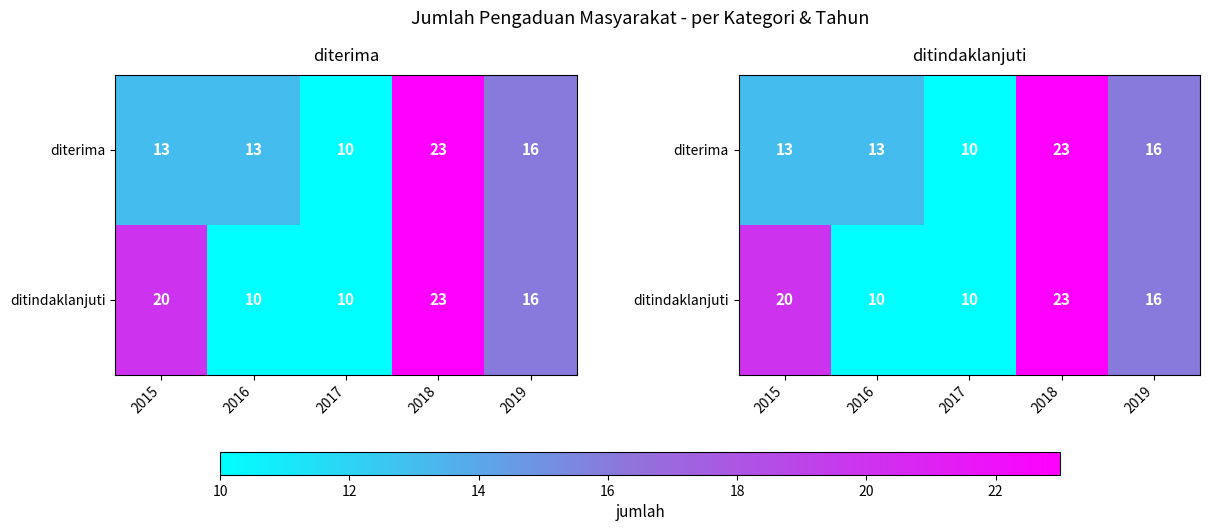

Which category has the highest value across all series?

2018